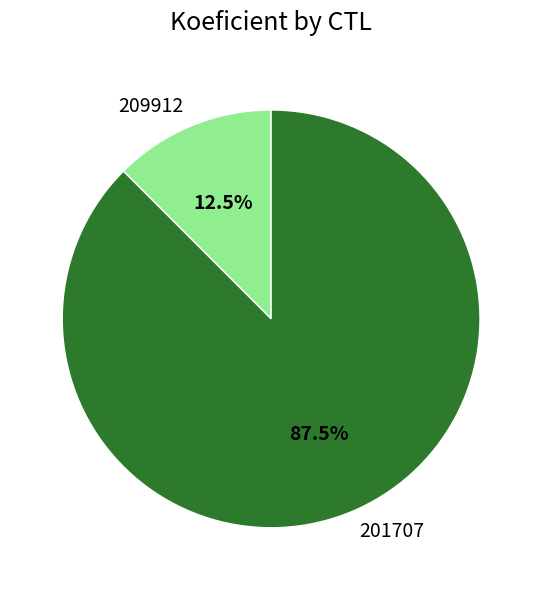

Which slice is the largest?

201707